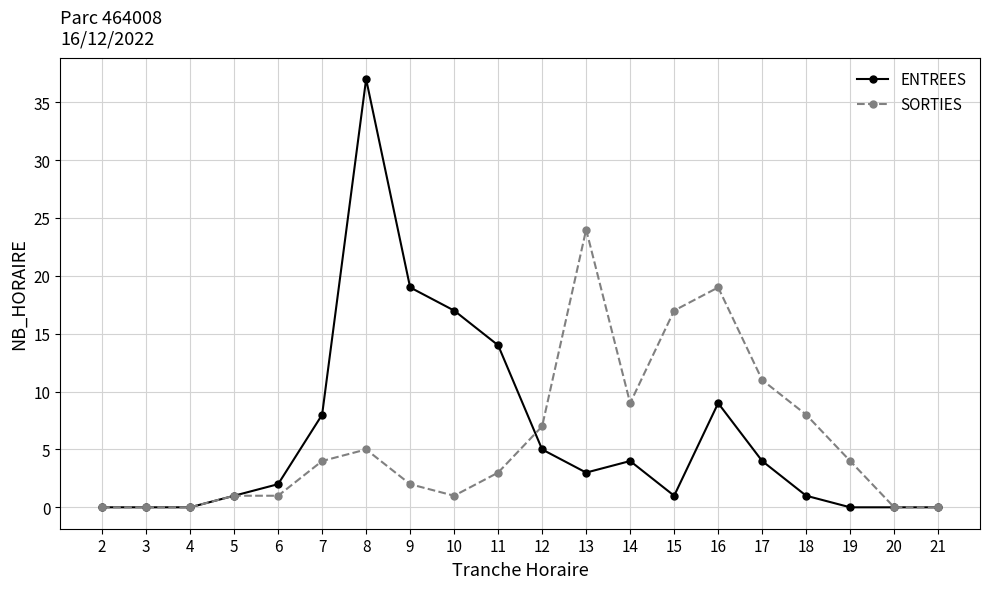

Reading left to right, what are all the values shown in this chart?

ENTREES: 2=0	3=0	4=0	5=1	6=2	7=8	8=37	9=19	10=17	11=14	12=5	13=3	14=4	15=1	16=9	17=4	18=1	19=0	20=0	21=0
SORTIES: 2=0	3=0	4=0	5=1	6=1	7=4	8=5	9=2	10=1	11=3	12=7	13=24	14=9	15=17	16=19	17=11	18=8	19=4	20=0	21=0